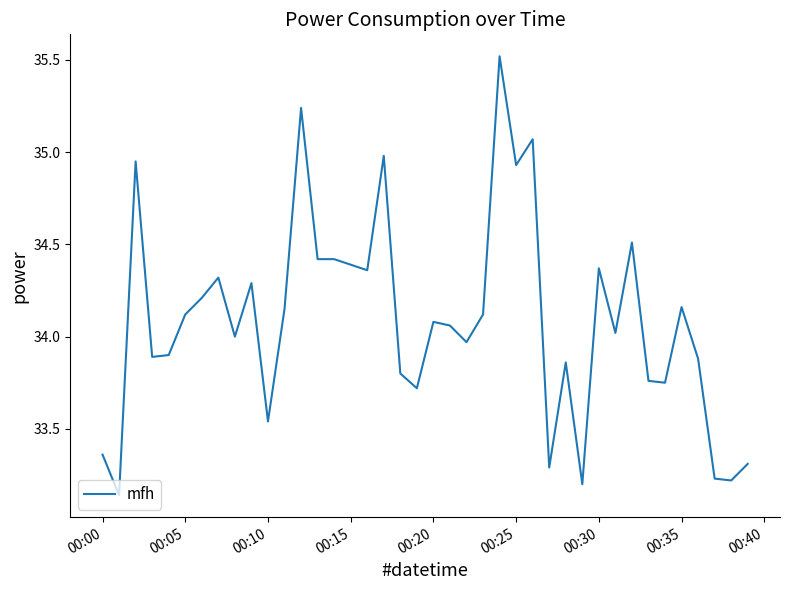

Does the chart have visible grid lines?

No